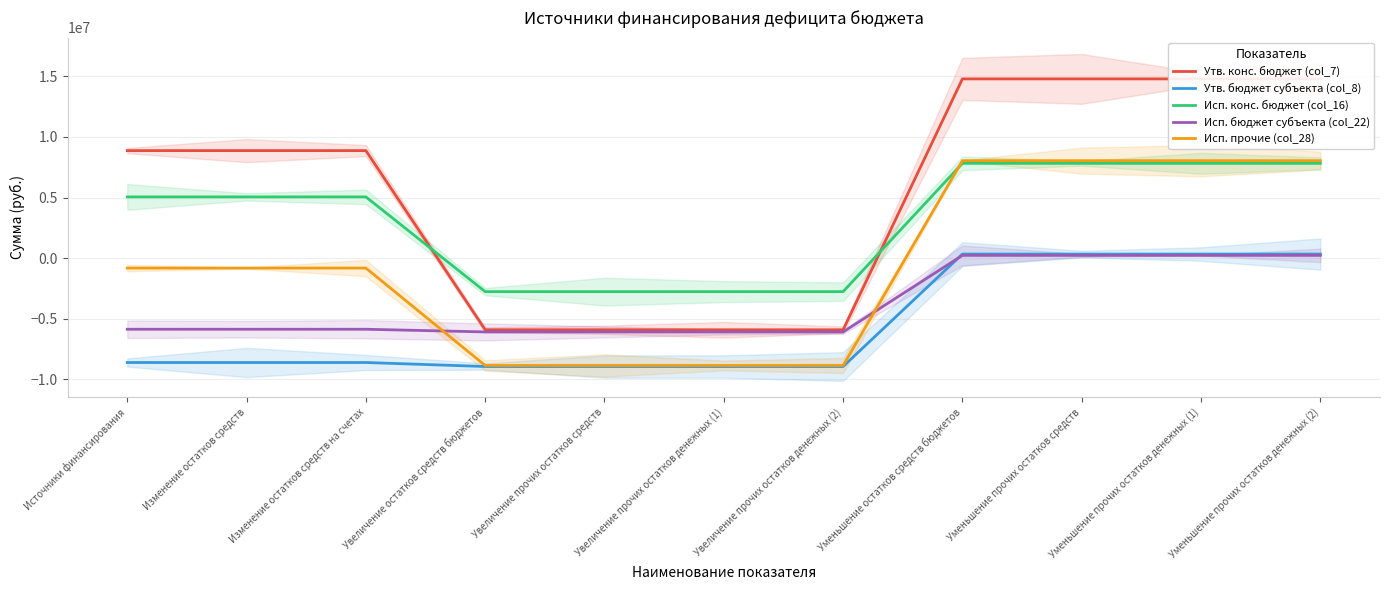

True or false: Исп. бюджет субъекта (col_22) and Исп. конс. бюджет (col_16) cross at least once.

False